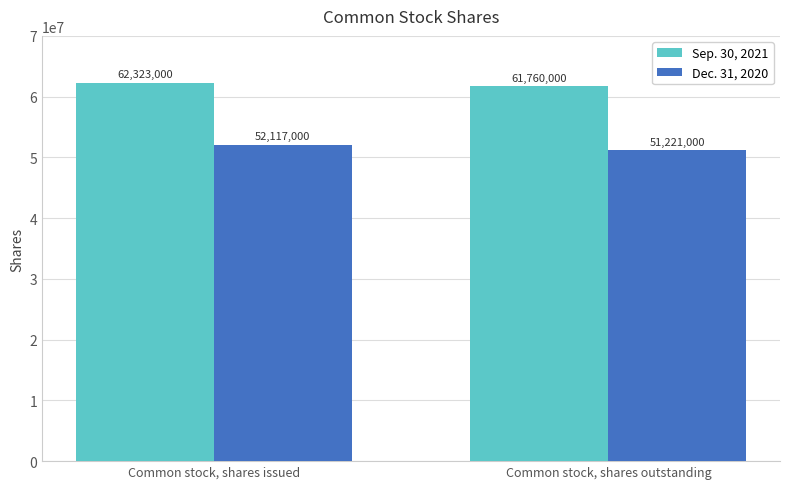

Rank the series at Common stock, shares issued from highest to lowest value.

Sep. 30, 2021, Dec. 31, 2020